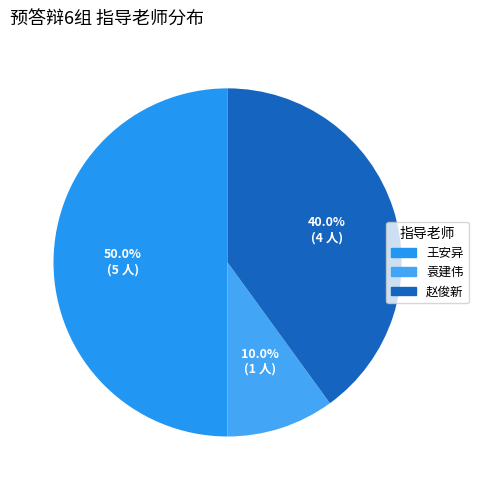

Which has a higher value, 袁建伟 or 赵俊新?

赵俊新